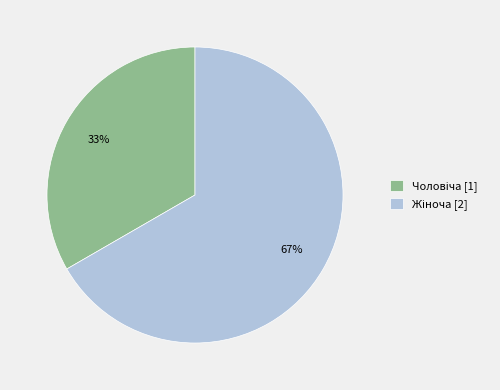

To the nearest percent, what is the average slice percentage?

50%